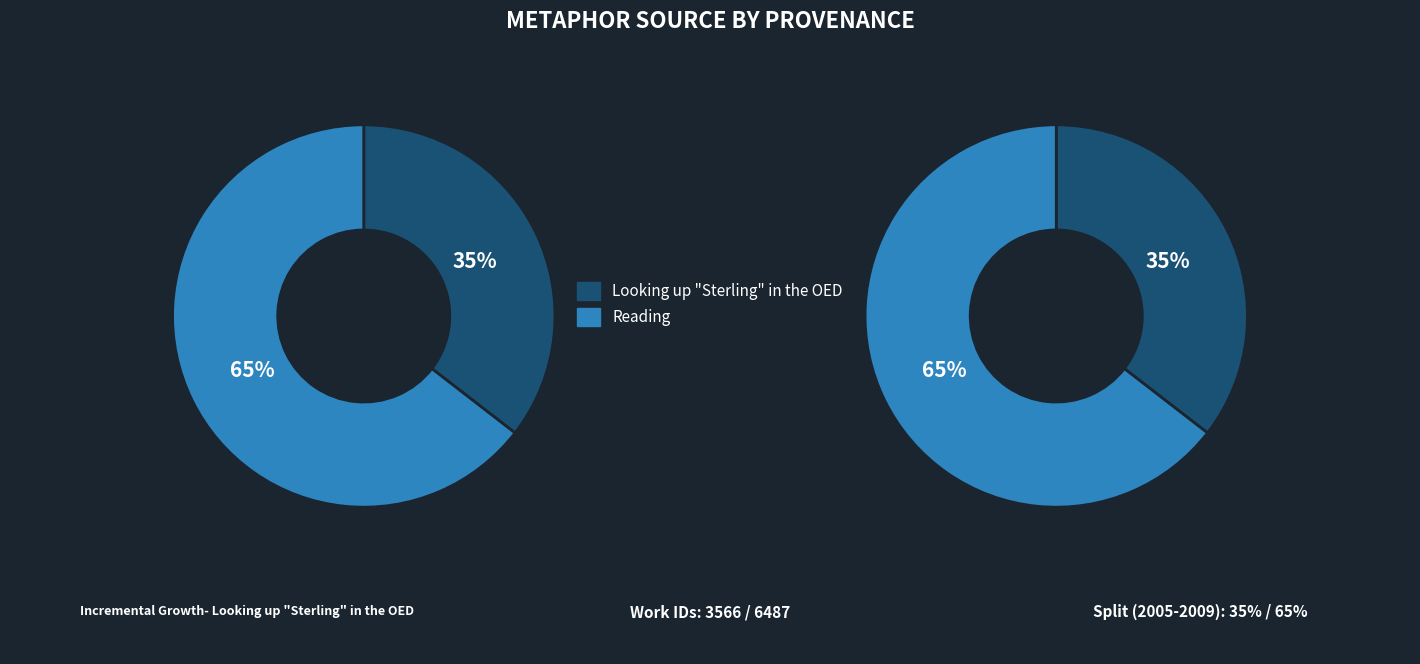

Does Reading account for over 50% of the chart?

Yes